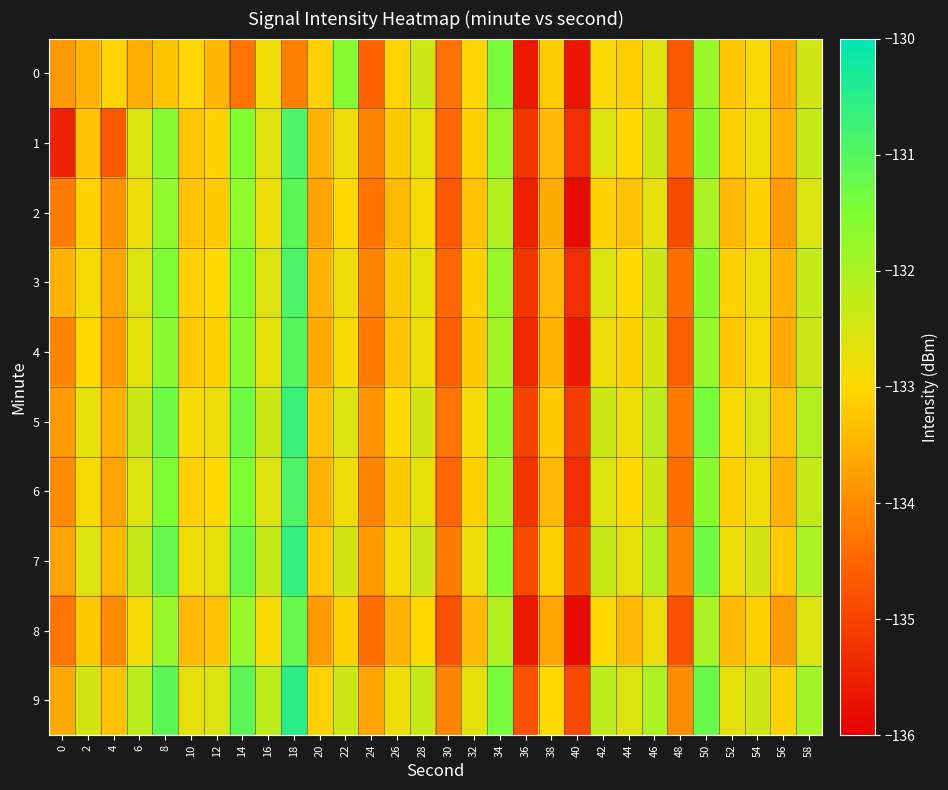

At which category is the sum across all series the highest?

18